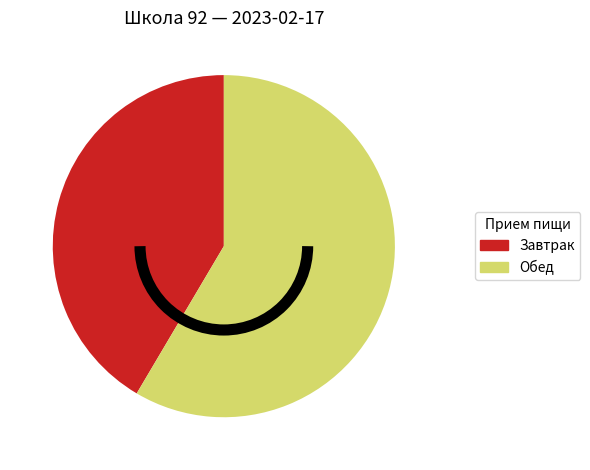

Is there any slice that represents more than half of the pie?

Yes